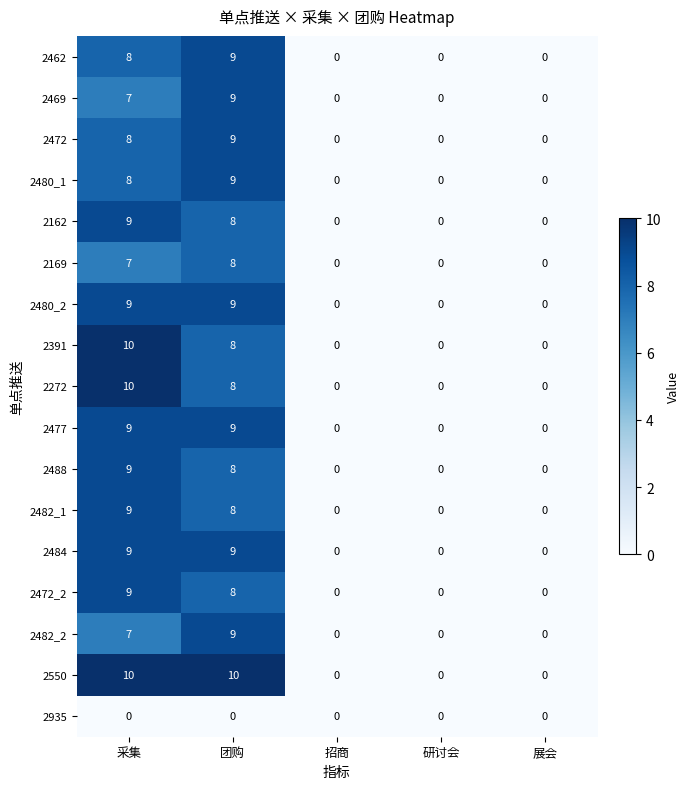

Between 团购 and 展会, which series saw the biggest shift?

2550